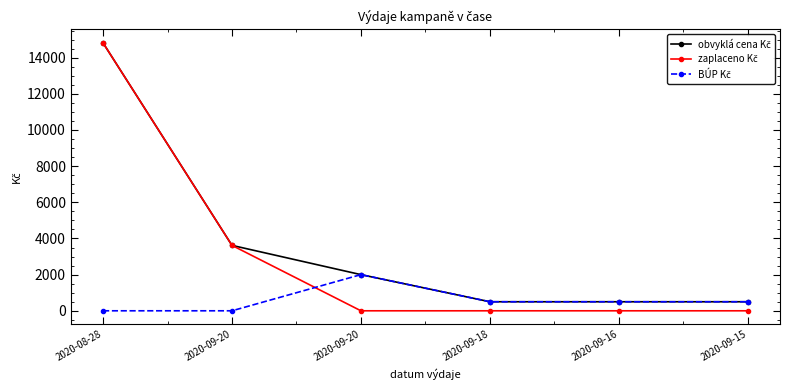

How many lines are shown in the chart?

3